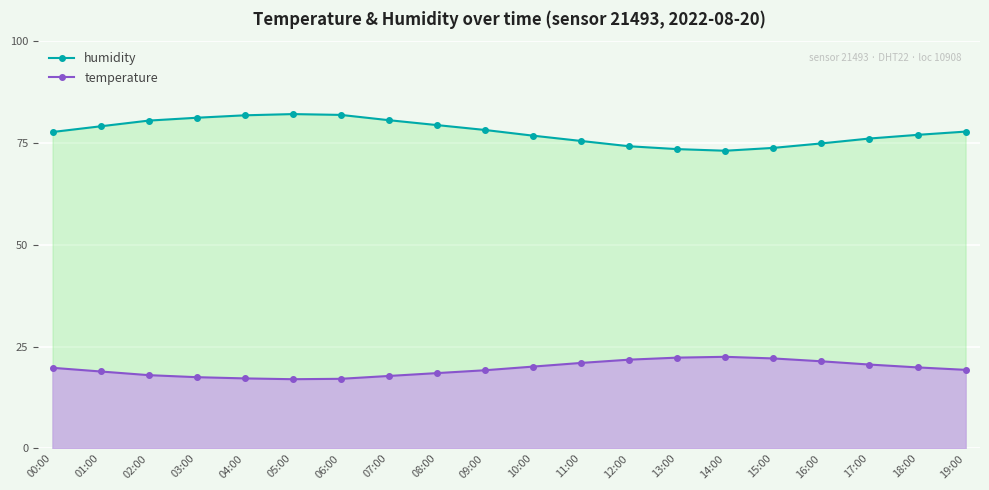

How many series are shown in this chart?

2